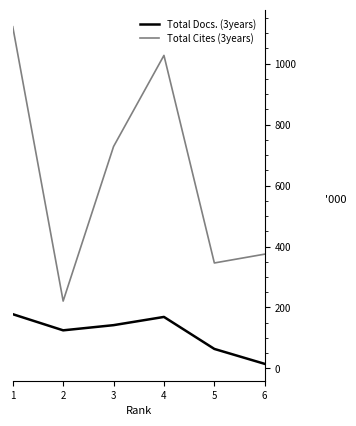

True or false: Total Docs. (3years) has a value of 64 at 5.

True